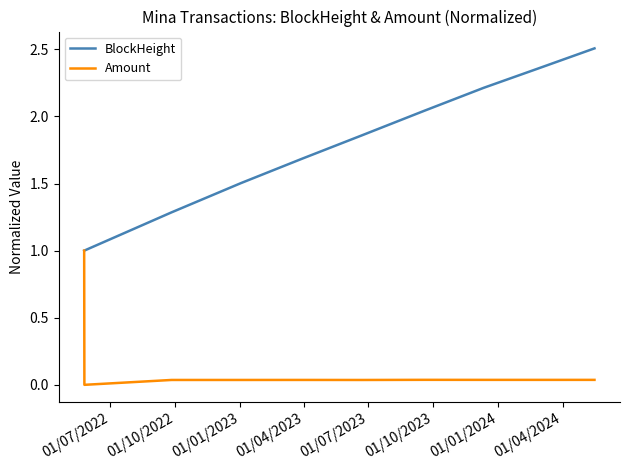

Count the number of data series in this chart.

2